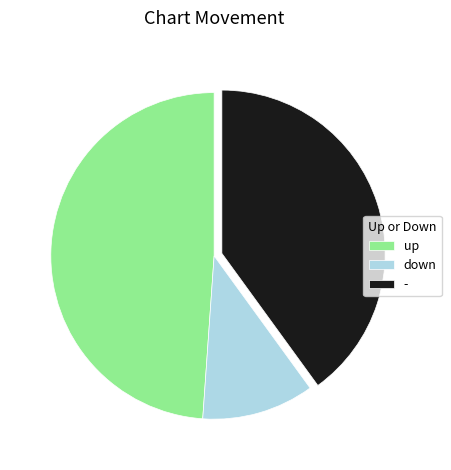

Which category has the smallest portion of the pie?

down